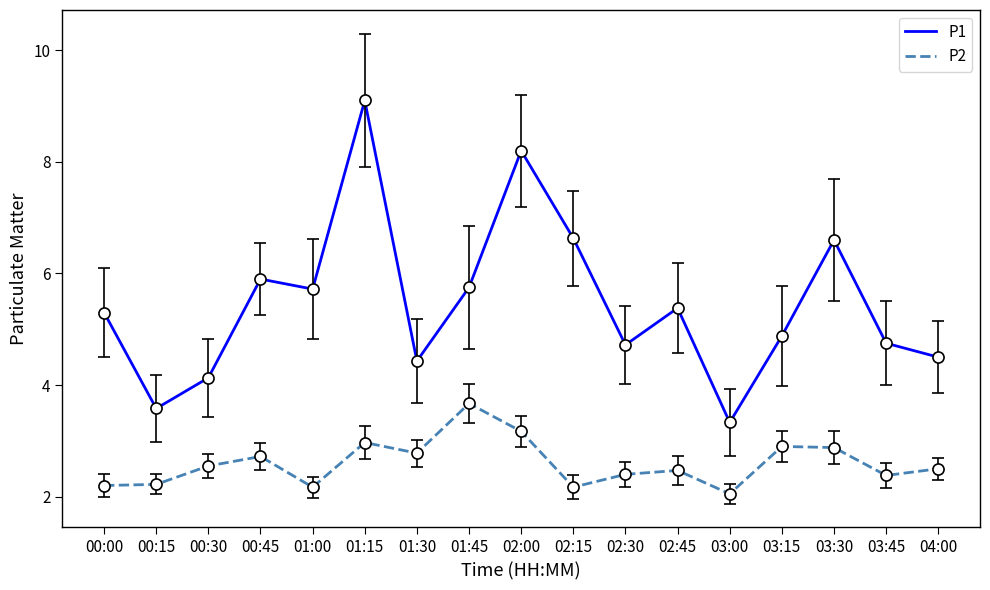

What is the sum of the P1 values at 00:15 and 01:00?

9.3